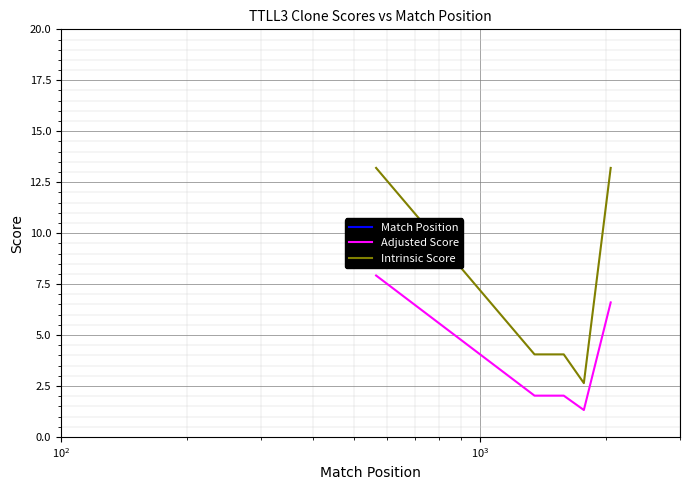

How many values in the Adjusted Score series are below 2?

1